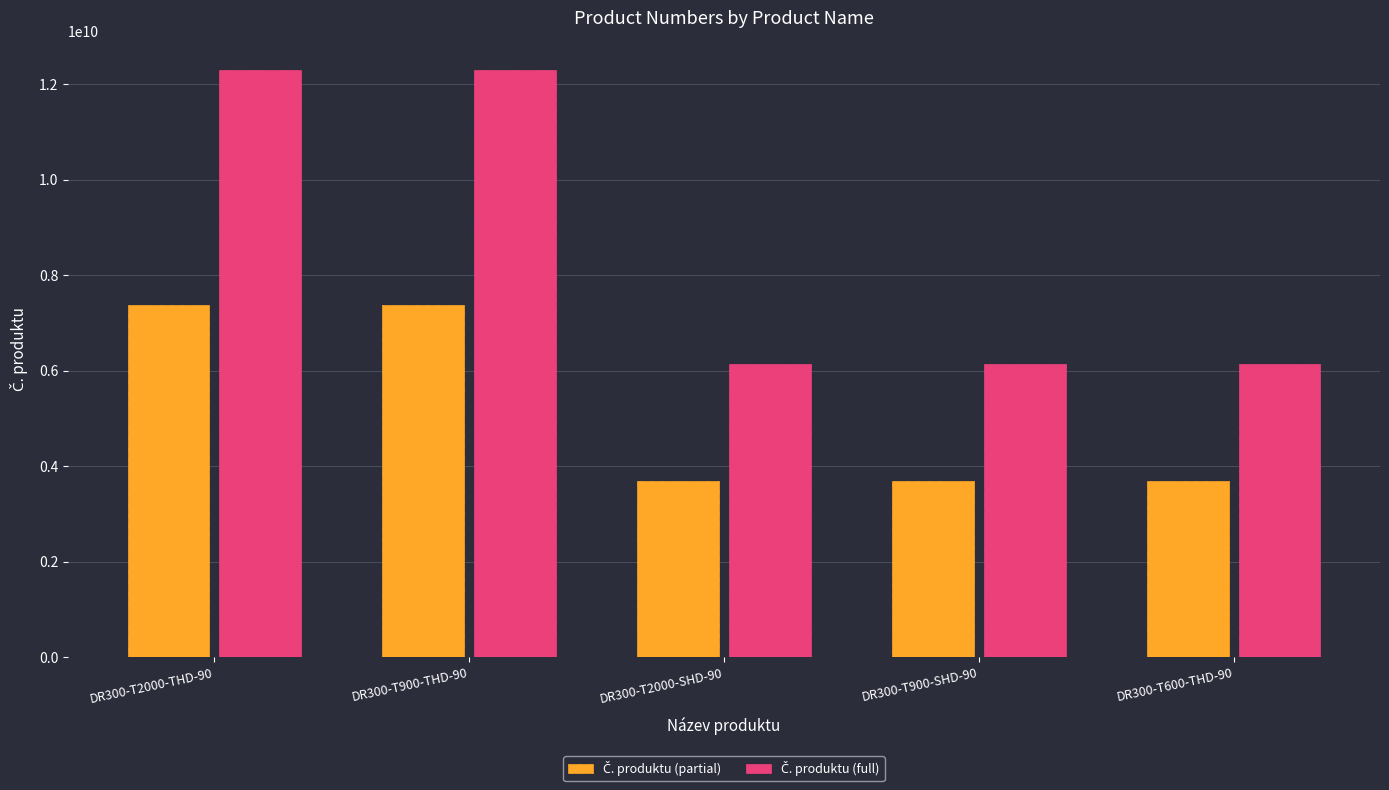

How many bars are there in each group?

2